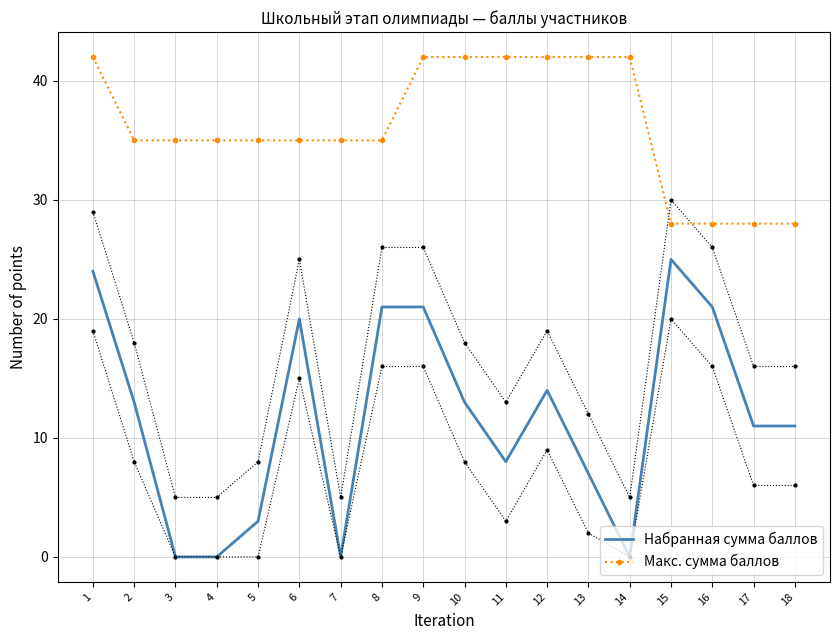

How many data points in Набранная сумма баллов are above 13?

7